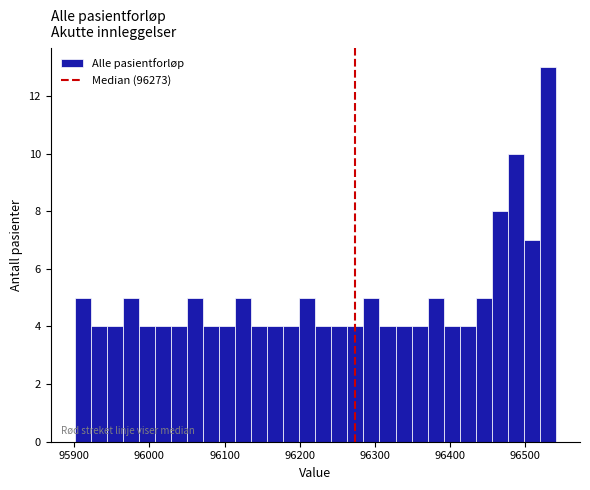

Around what value on the x-axis is the tallest bar? Give the approximate position of its centre, as read against the axis.

96530